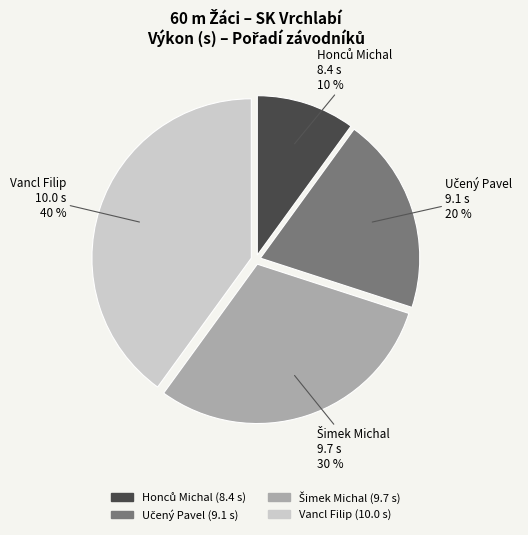

To the nearest percent, what is the average slice percentage?

25%